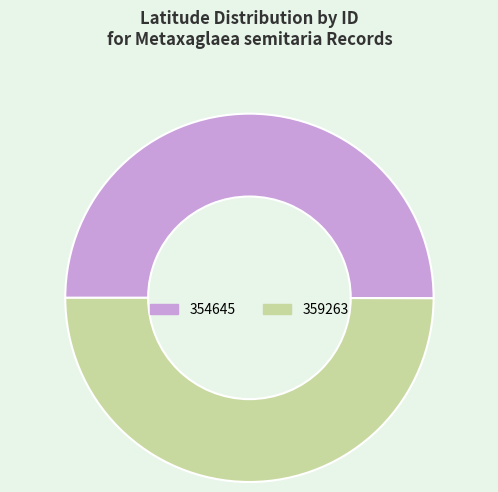

How many slices are in this pie chart?

2